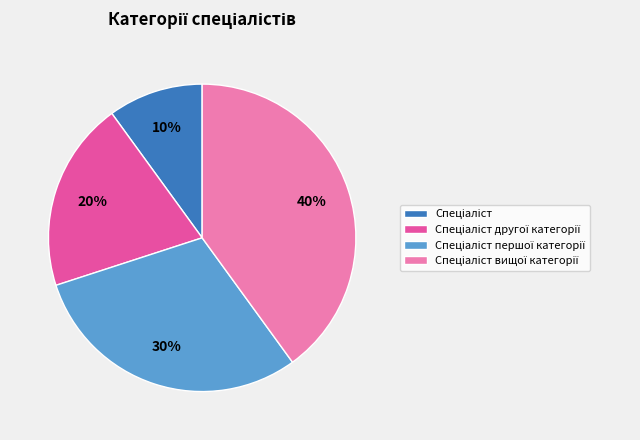

Is there any slice that represents more than half of the pie?

No